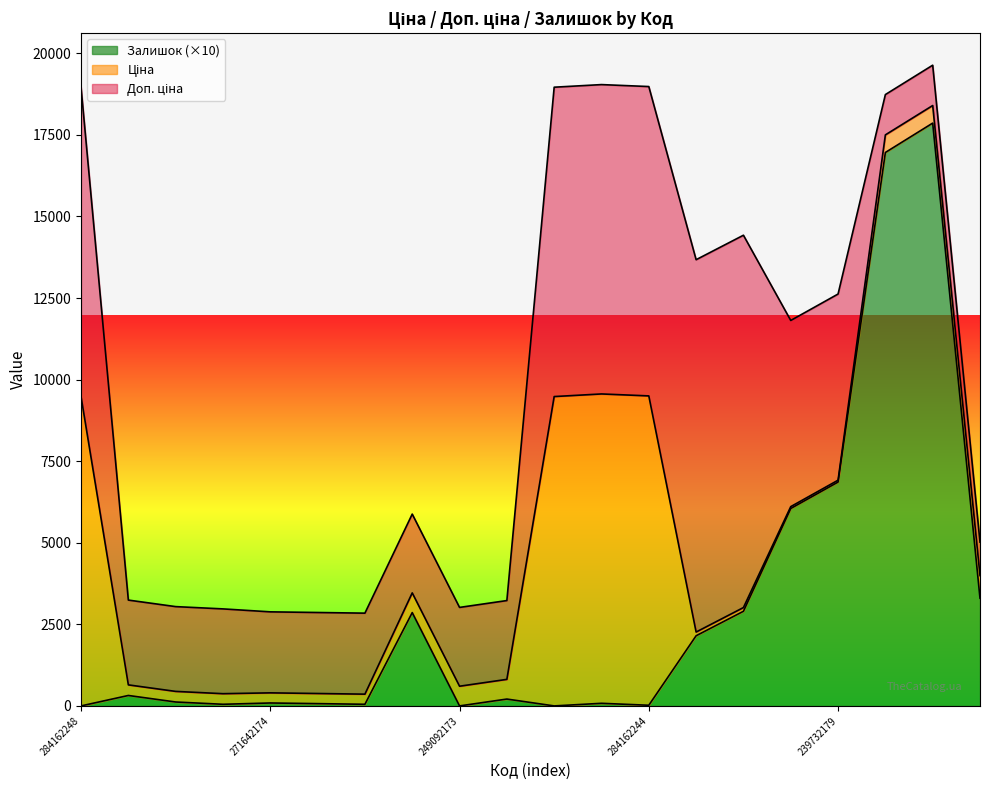

List the series in order of their peak value, lowest first.

Залишок (×10) line, Ціна line, Доп. ціна line